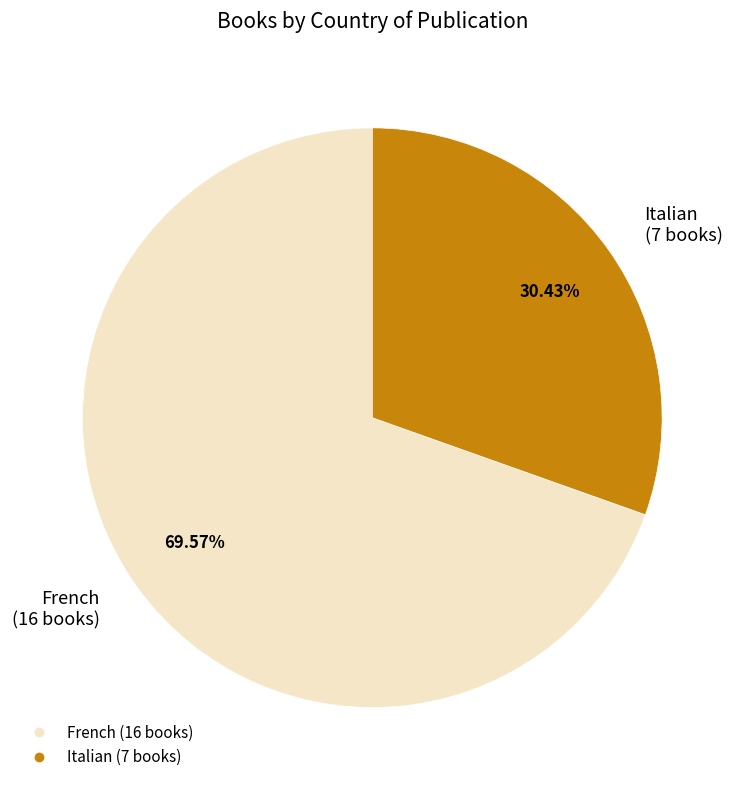

What is the majority slice?

French